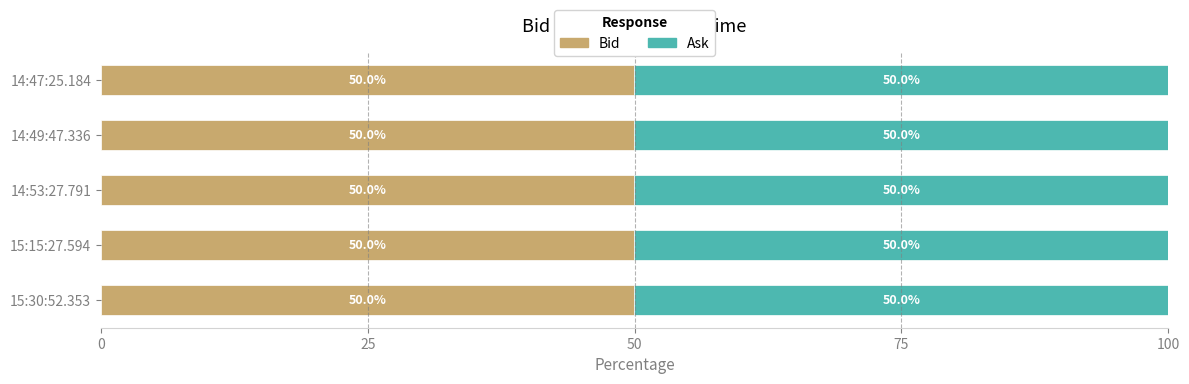

How many Bid values are between 49 and 50?

5